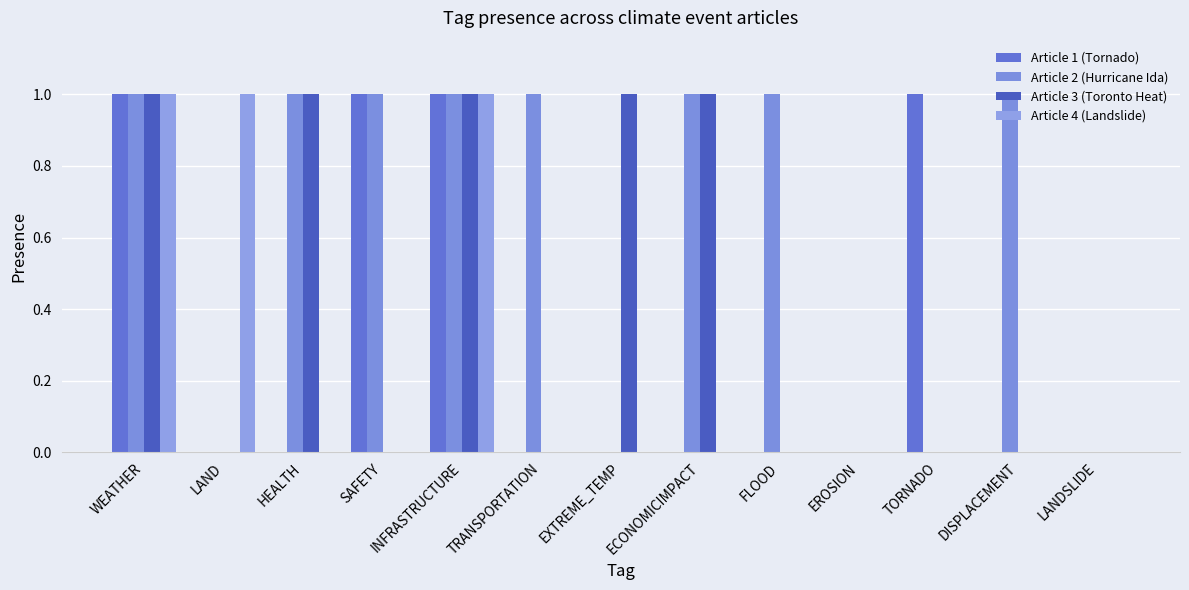

How many series are shown in this chart?

4